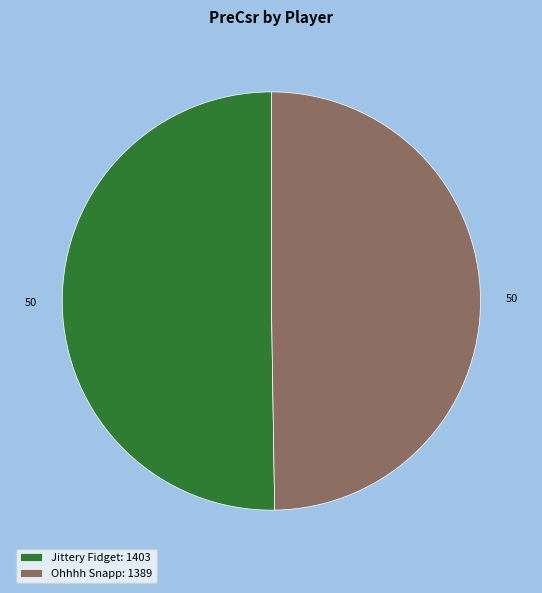

Does any single category account for the majority?

Yes